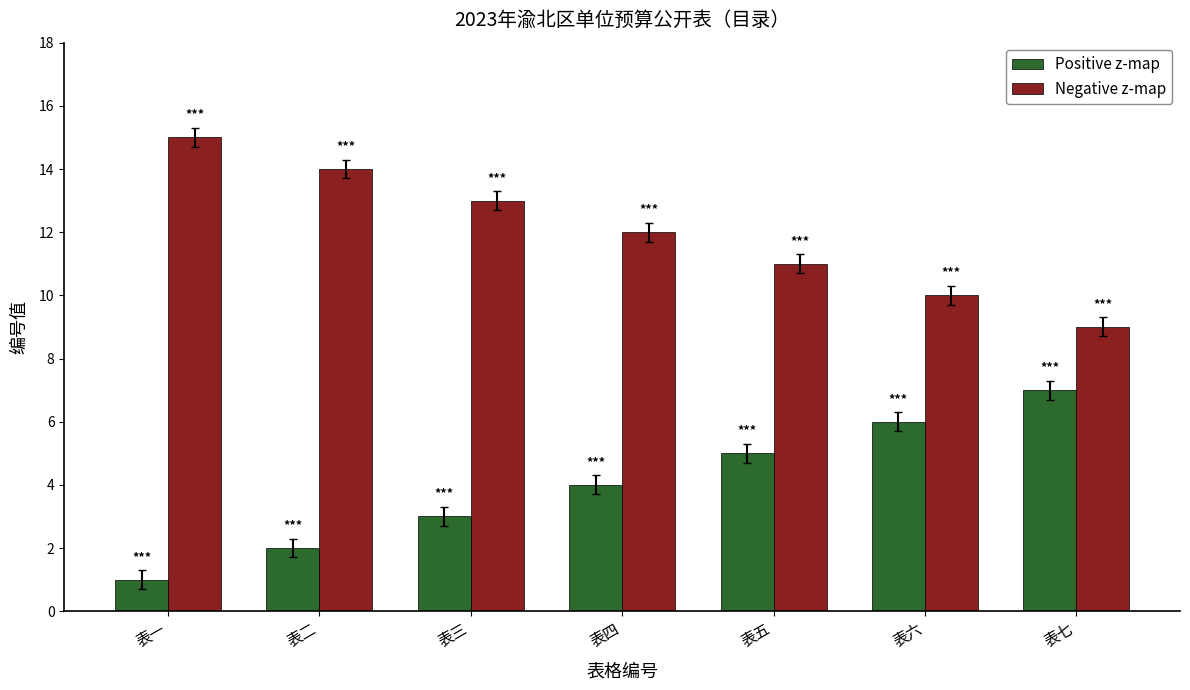

What is the maximum value shown in the chart?

15